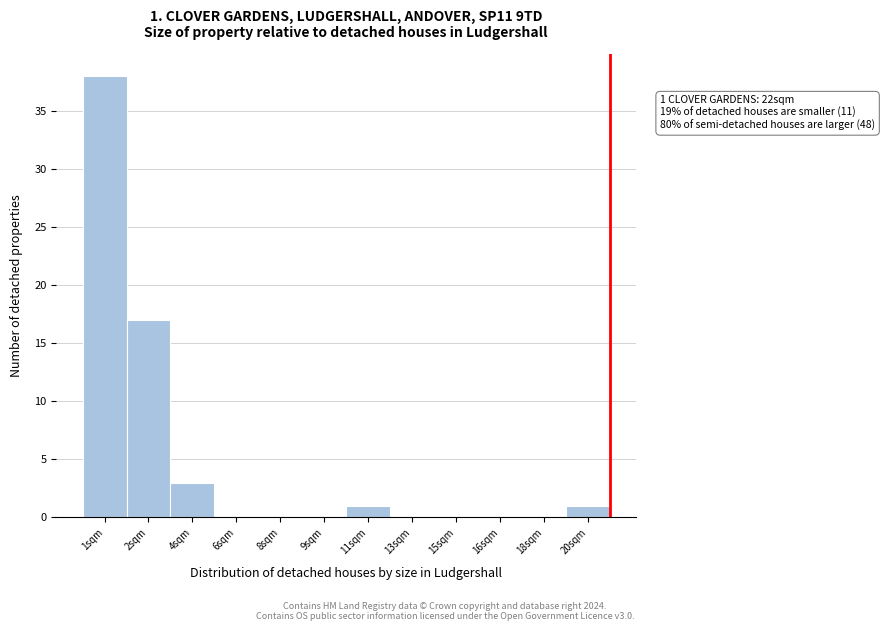

Reading left to right, extract all data points from this chart.

1sqm=38	2sqm=17	4sqm=3	6sqm=0	8sqm=0	9sqm=0	11sqm=1	13sqm=0	15sqm=0	16sqm=0	18sqm=0	20sqm=1